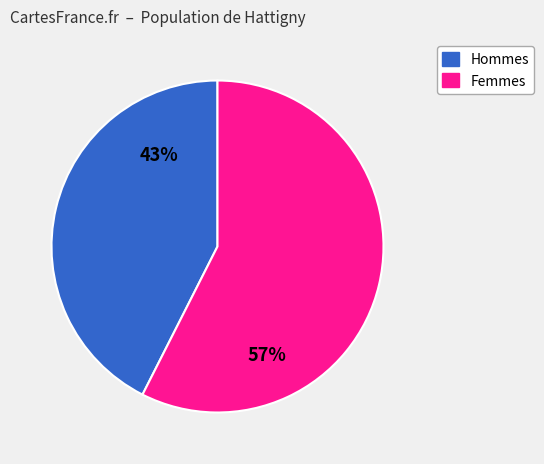

Does any single category account for the majority?

Yes